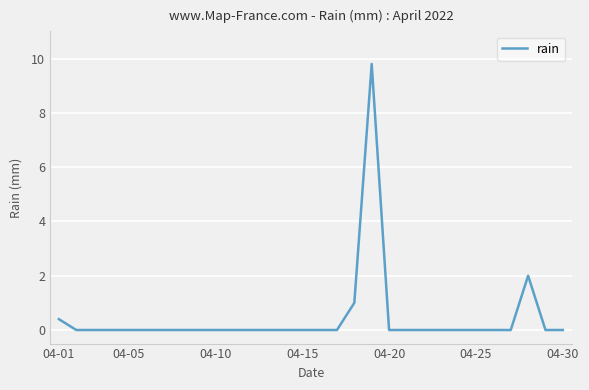

What is the difference between the maximum and minimum values?

9.8